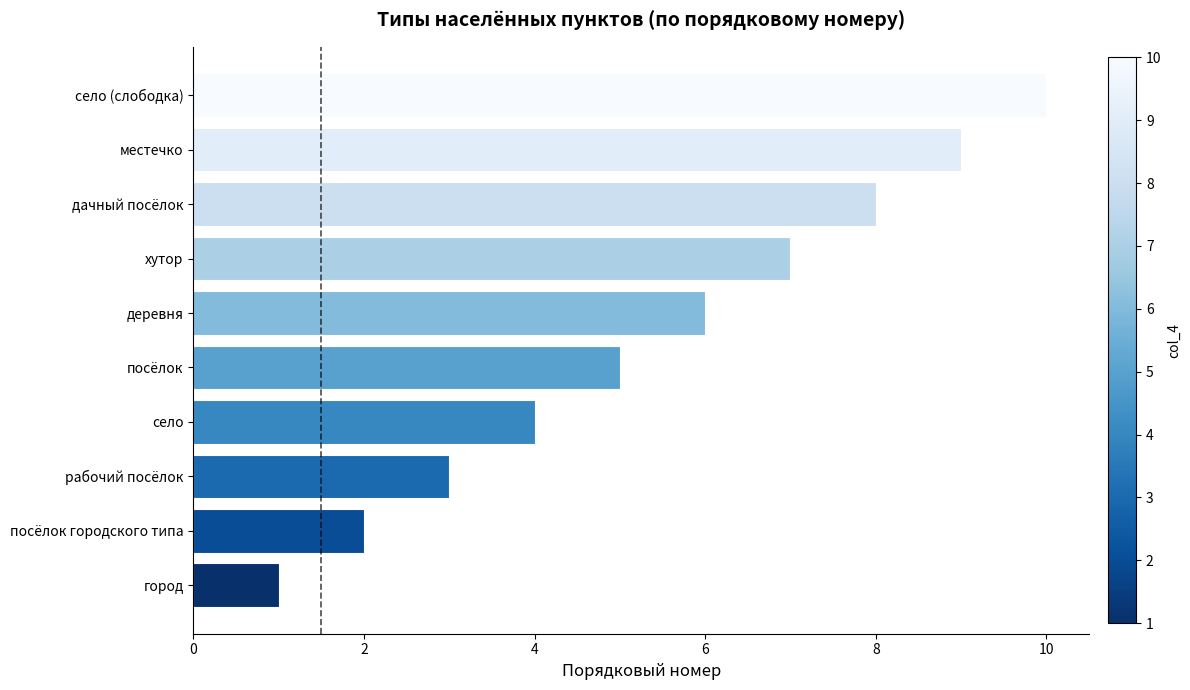

What value does the data have at дачный посёлок?

8